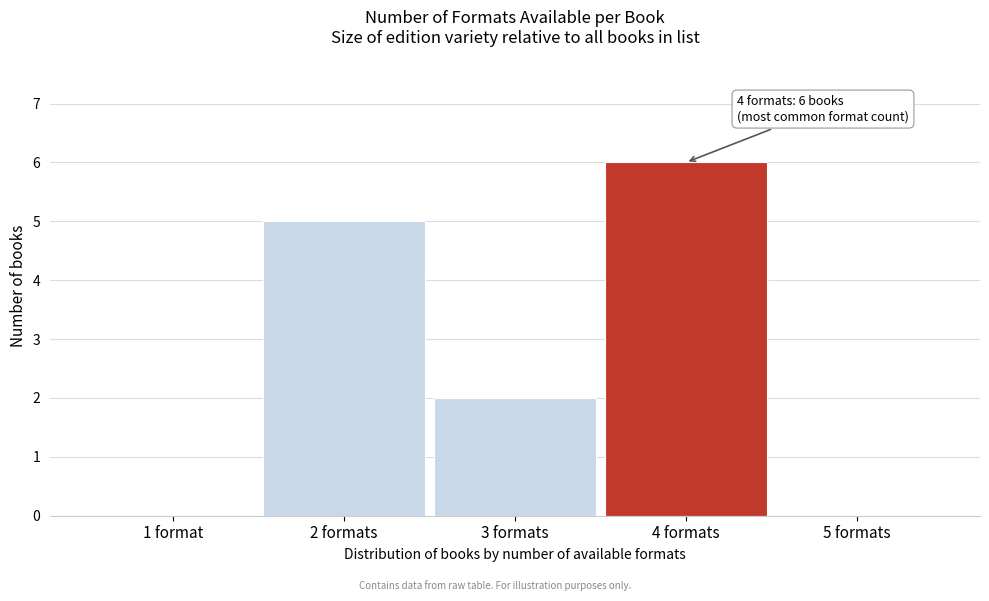

Reading left to right, what are all the values shown in this chart?

1 format=0	2 formats=5	3 formats=2	4 formats=6	5 formats=0